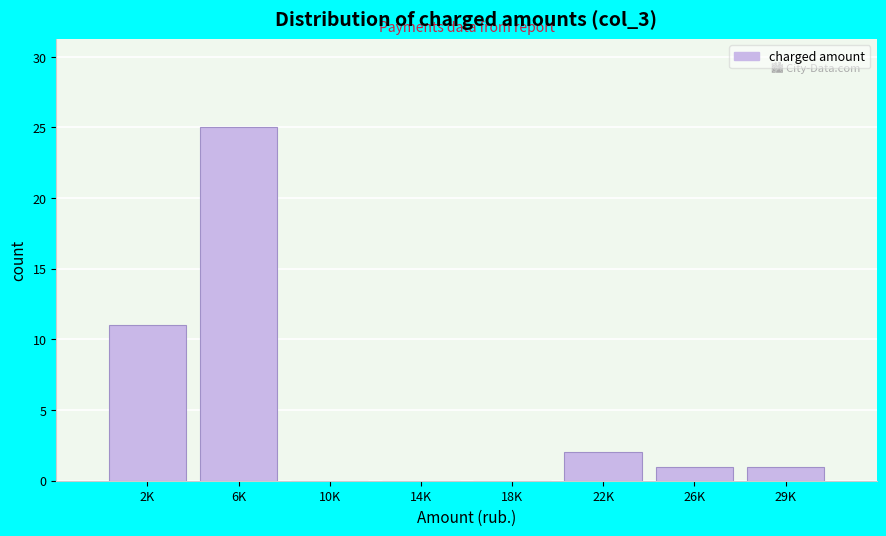

Reading right to left, extract all data points from this chart.

29K=1	26K=1	22K=2	18K=0	14K=0	10K=0	6K=25	2K=11